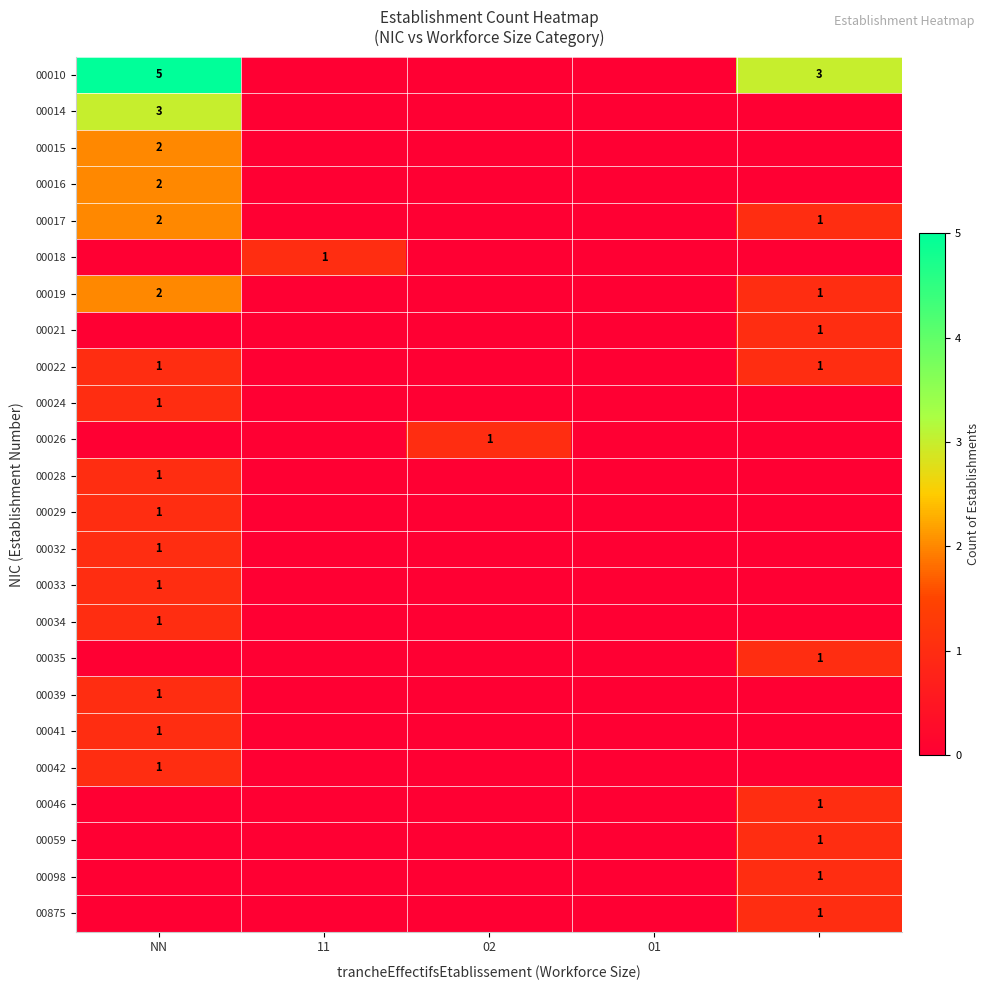

Which label corresponds to the largest value in the chart?

NN